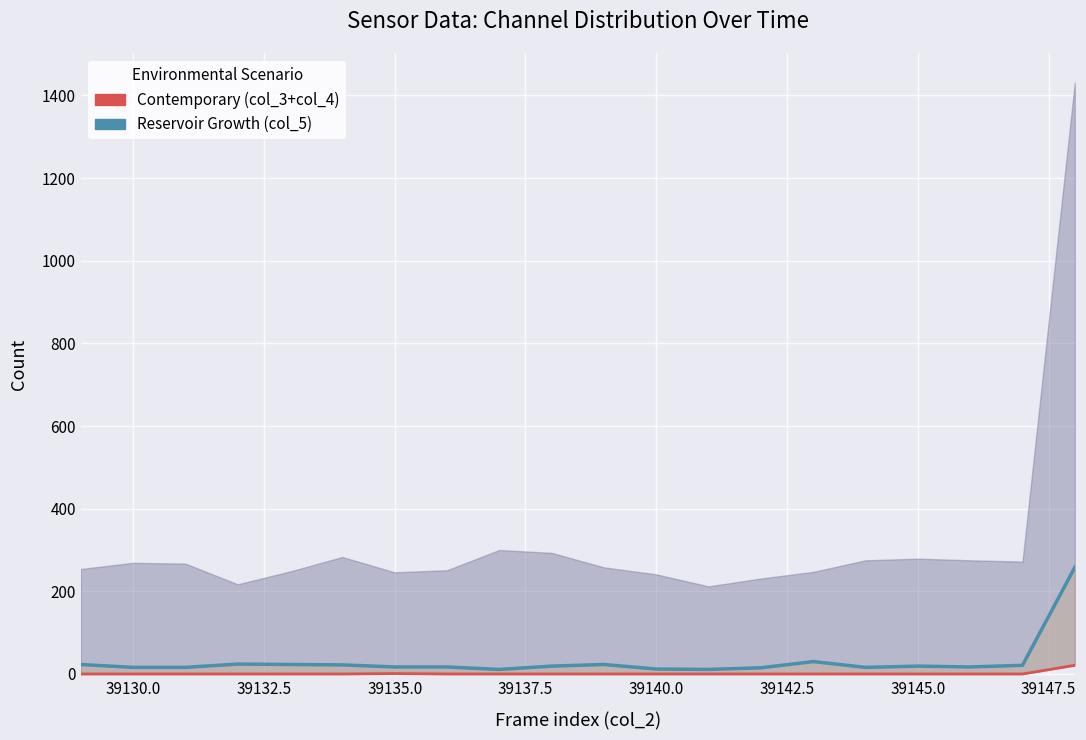

What is the difference between the maximum and minimum values in the Contemporary (col_3+col_4) series?

21